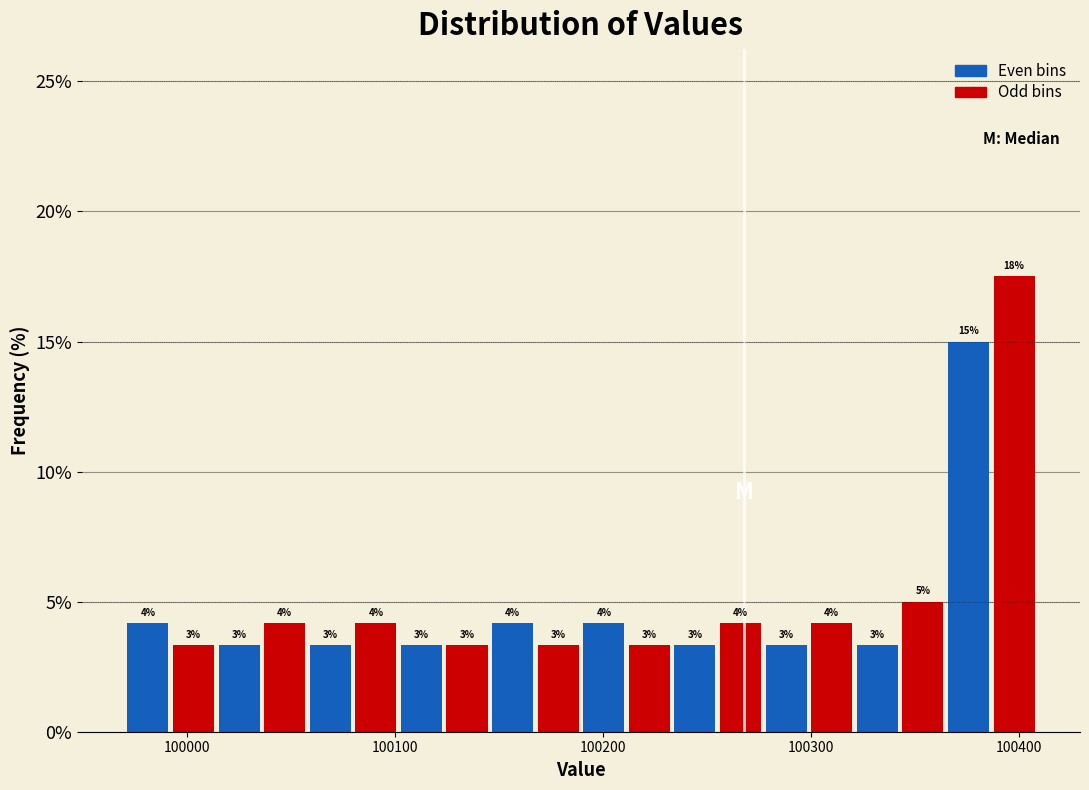

Around what value on the x-axis is the tallest bar? Give the approximate position of its centre, as read against the axis.

100400